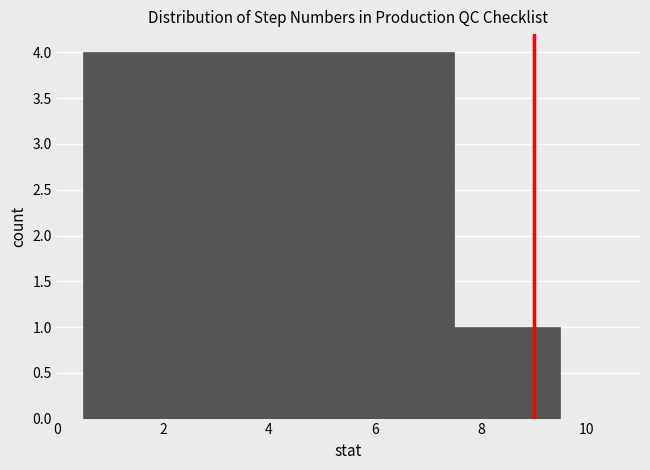

How tall is the bar that spans 6.5 to 7.5 on the x-axis? Neither the bar edges nor the heights are printed on the chart, so give them approximately, as read against the axes.

4